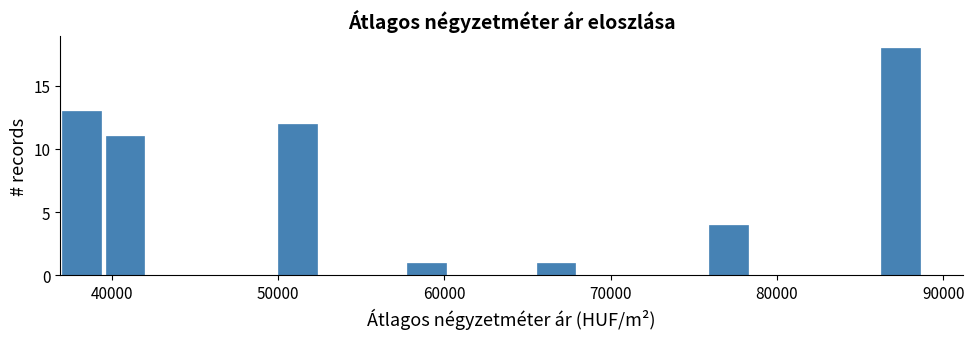

Around what value on the x-axis is the tallest bar? Give the approximate position of its centre, as read against the axis.

87000